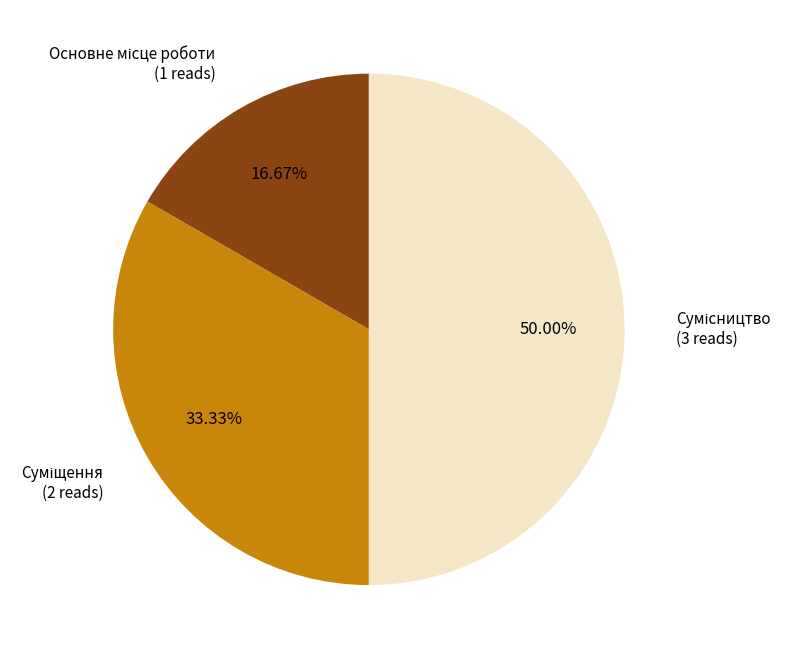

To the nearest percent, what is the average slice percentage?

33%